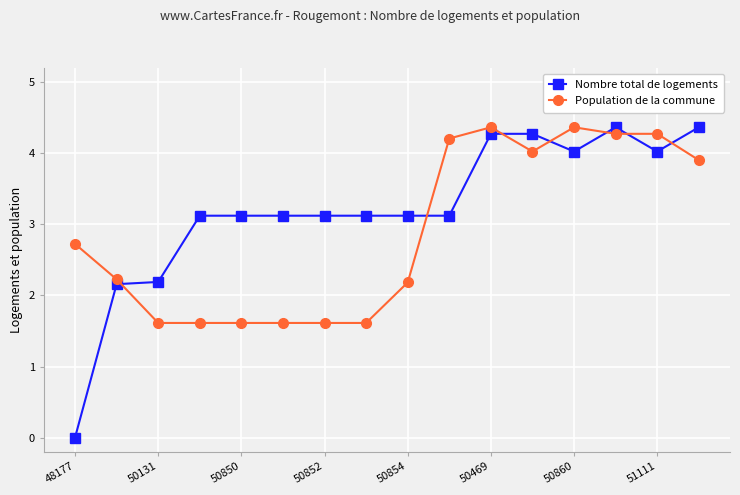

Which series ends up on top after the final intersection of Nombre total de logements and Population de la commune?

Nombre total de logements